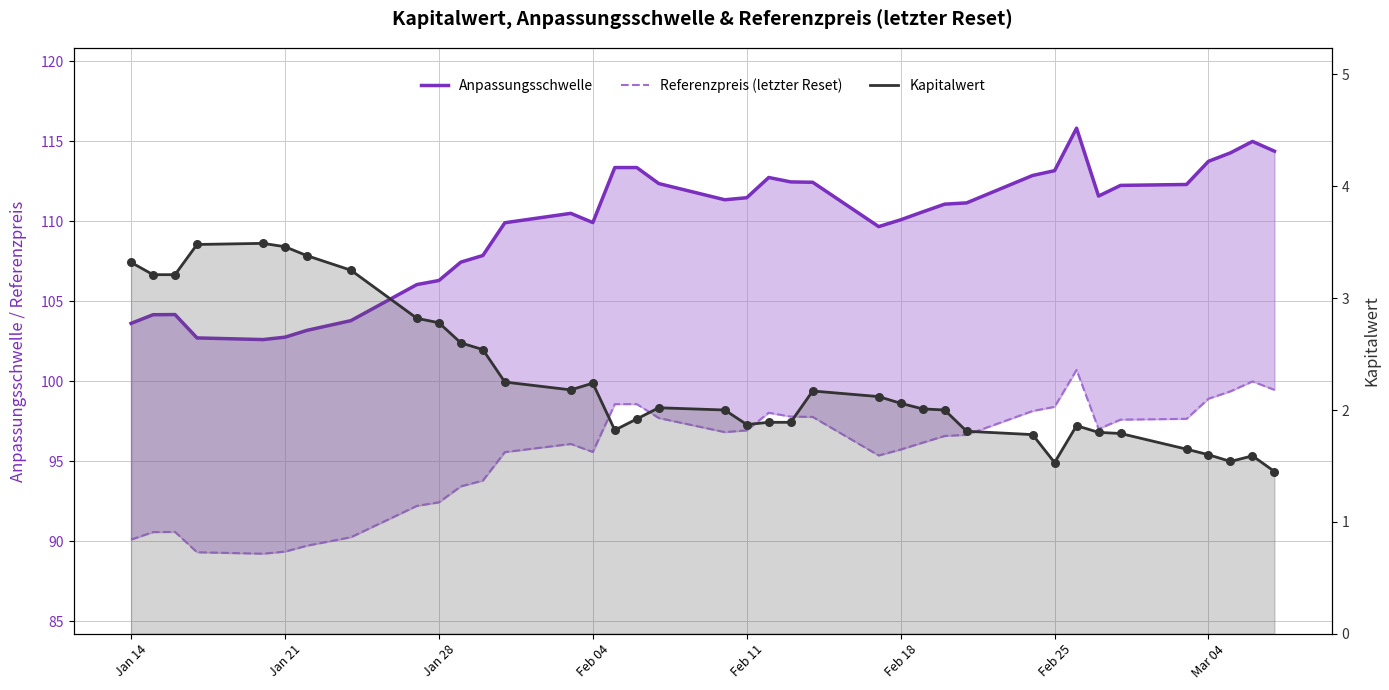

What are all the series names shown in the legend?

Anpassungsschwelle, Referenzpreis (letzter Reset), Kapitalwert